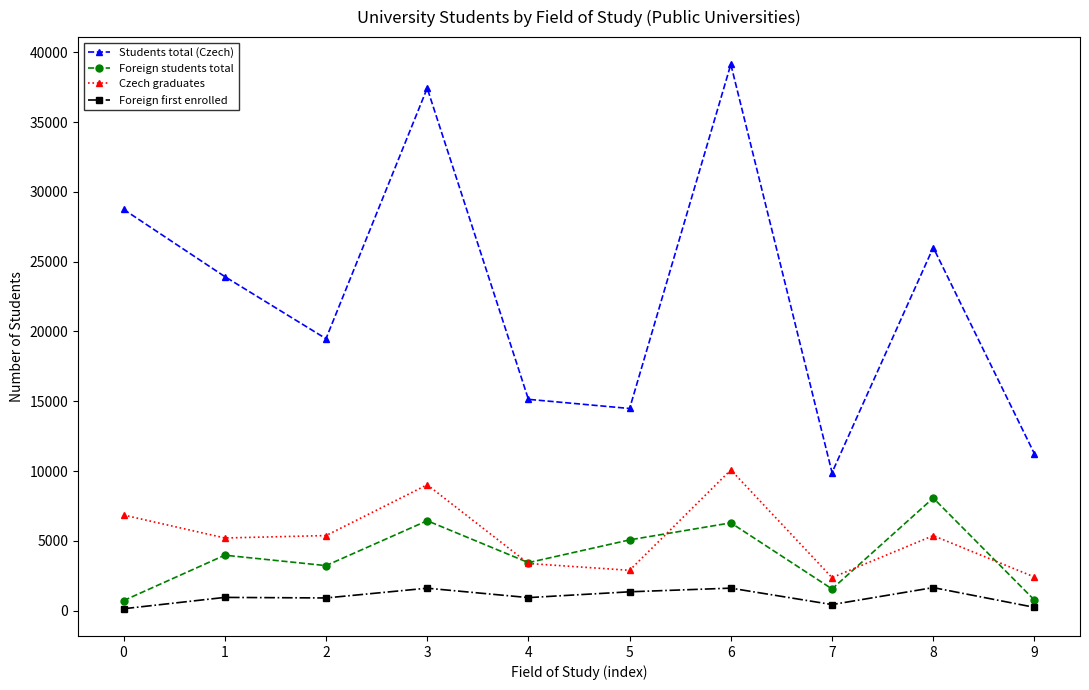

How many interior local peaks does the Czech graduates series have?

3